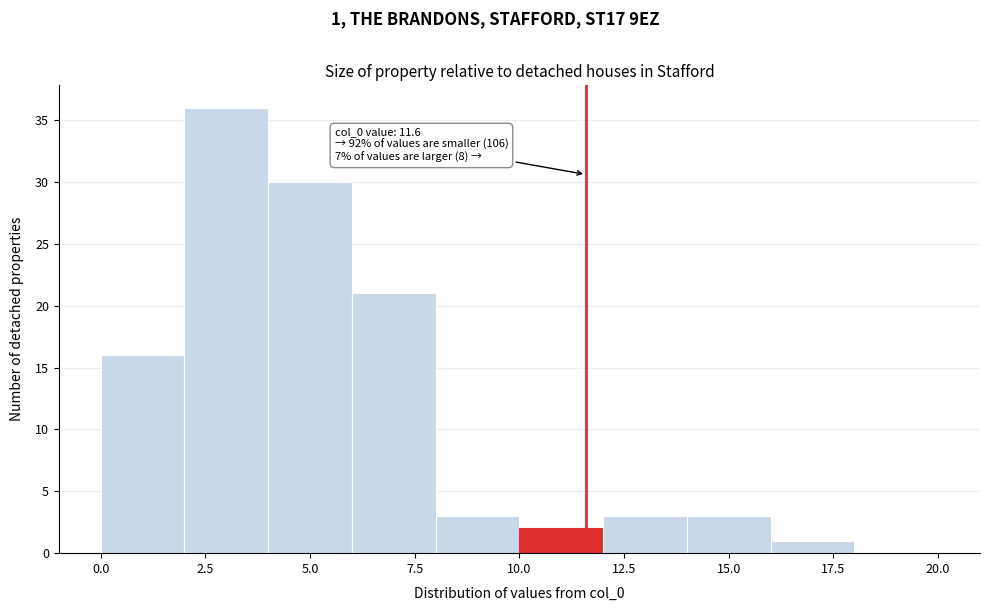

Over which range of the x-axis is the bar tallest?

2 to 4